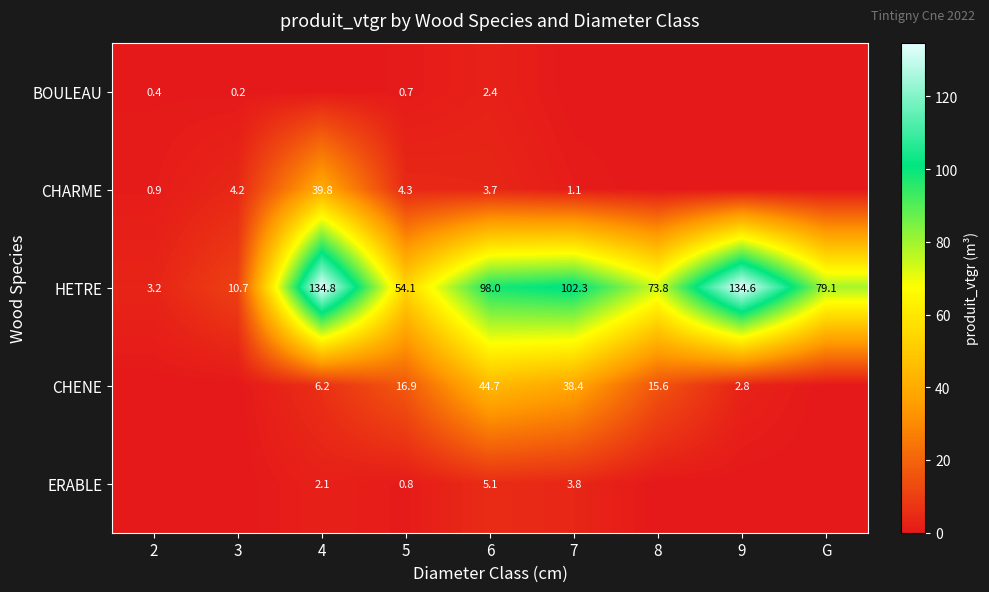

At how many categories does at least one series exceed 4?

8